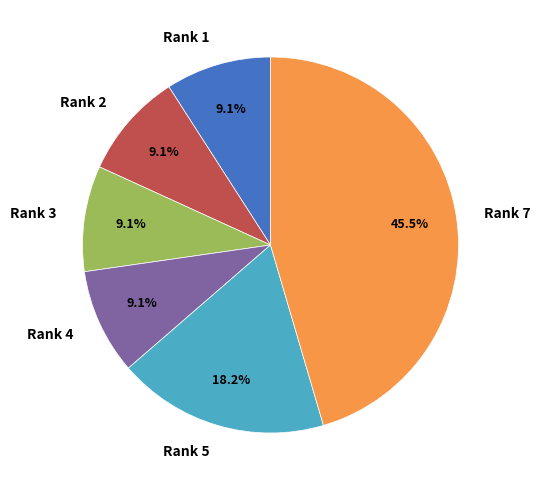

Which slice is the largest?

Rank 7